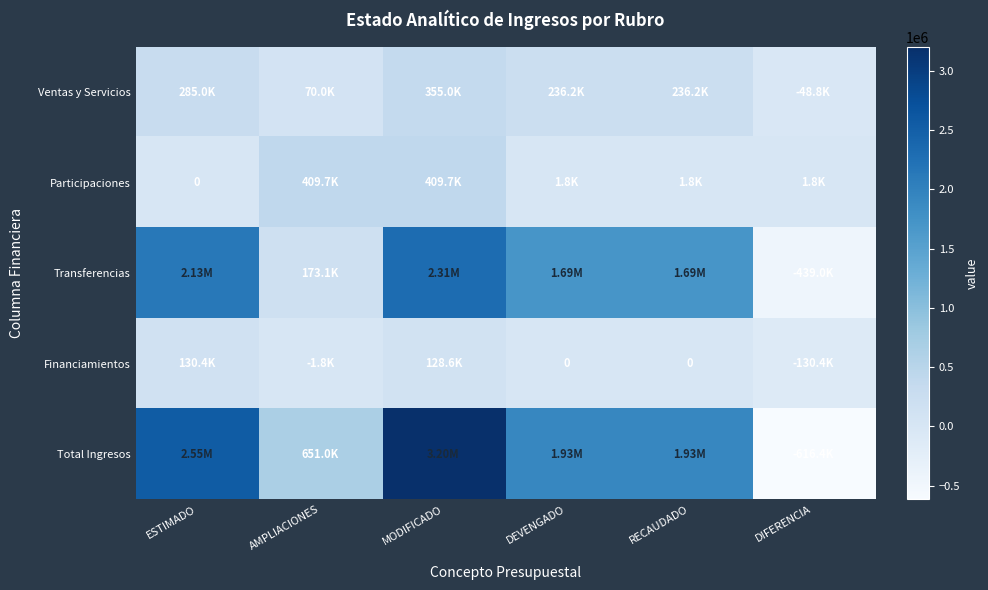

What is the difference between the maximum and minimum values in the Ventas y Servicios series?

403820